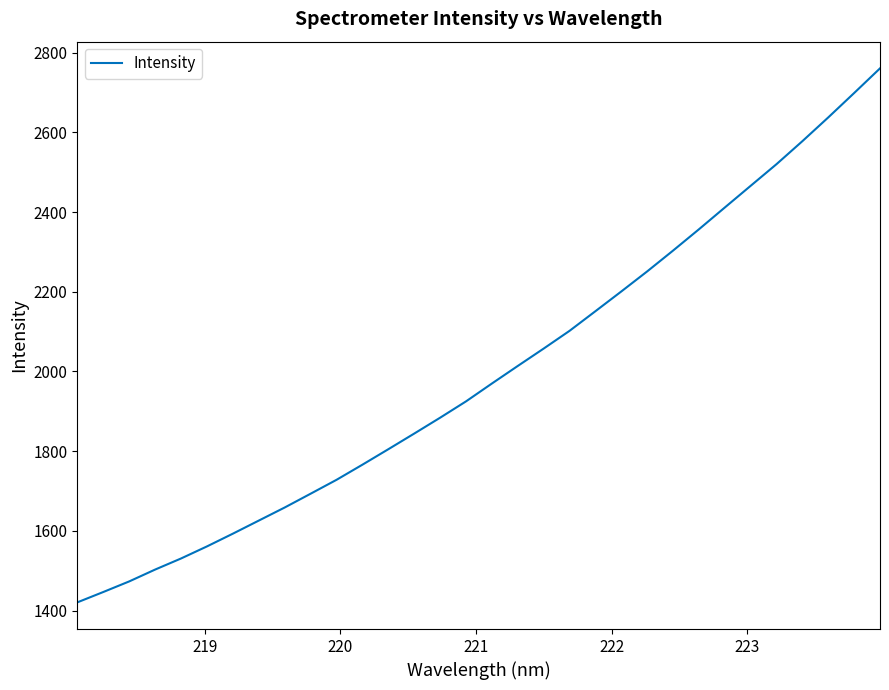

What is the difference between the maximum and minimum values?

1340.1